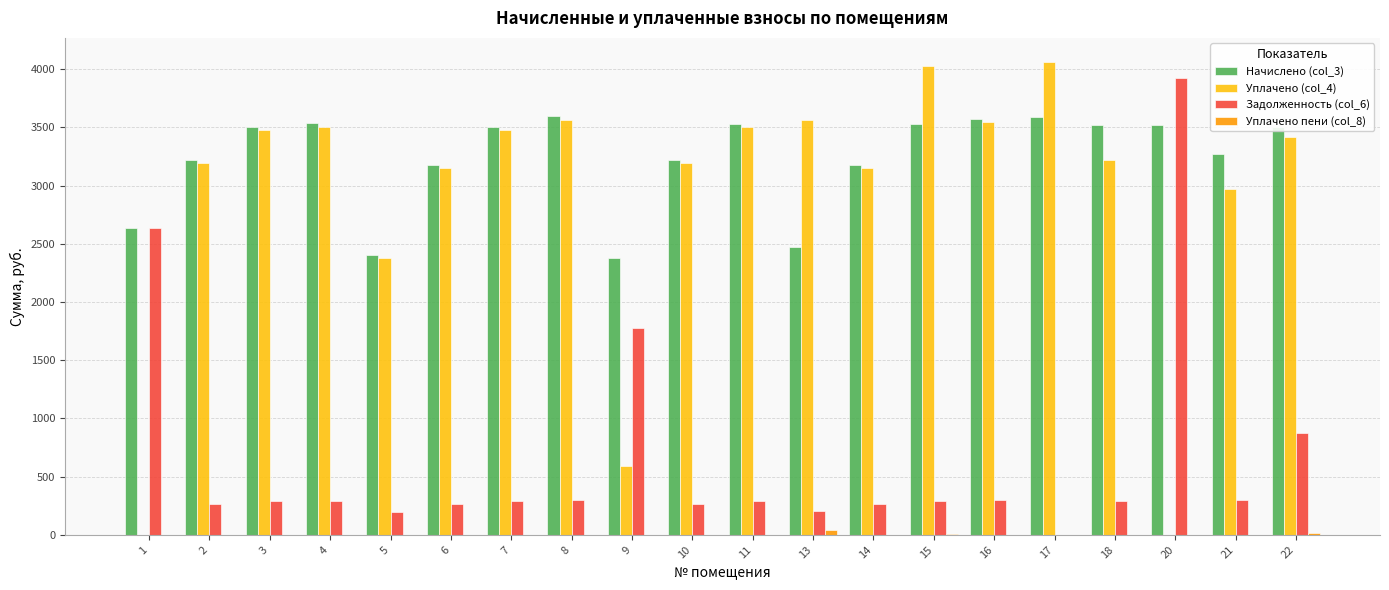

The value of Уплачено (col_4) at 8 is 3565.0. True or false?

True